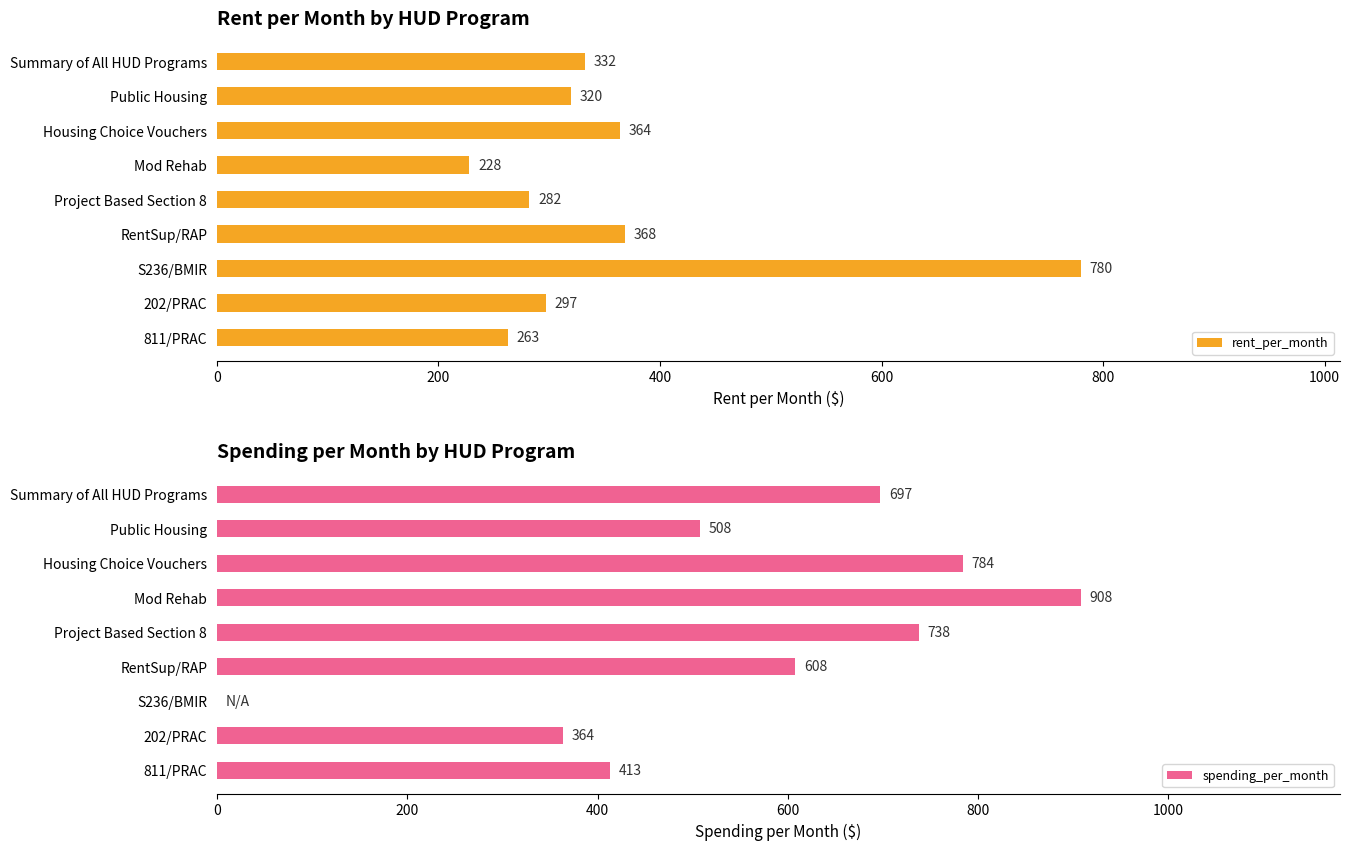

Read the rent_per_month value at S236/BMIR, to the nearest 100.

800